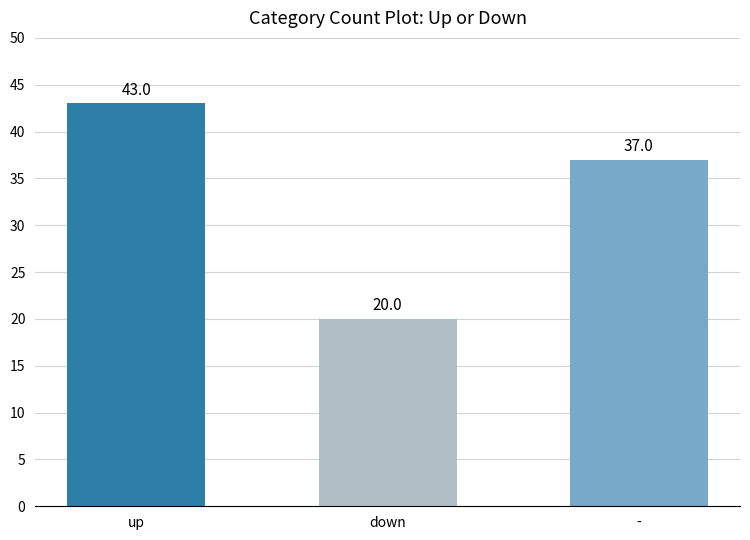

The value at down is 20. True or false?

True